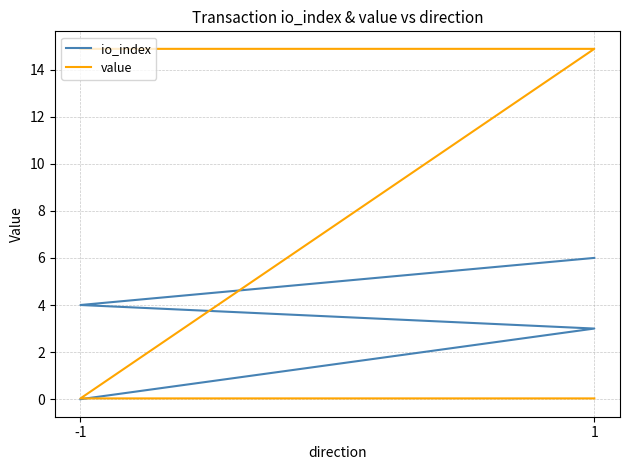

What is the sum of the io_index values at -1 and 1?

7.0